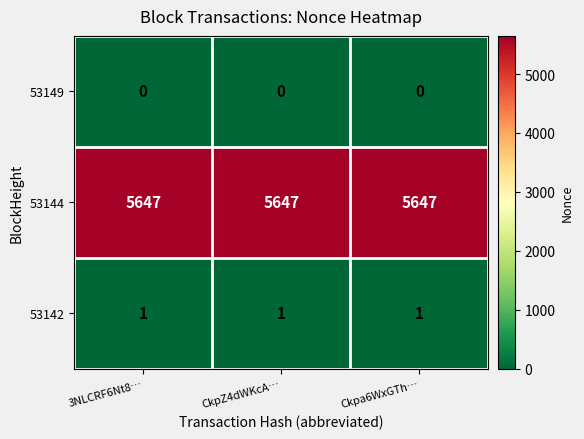

What is the spread (max minus min) of values at CkpZ4dWKcA…?

5647